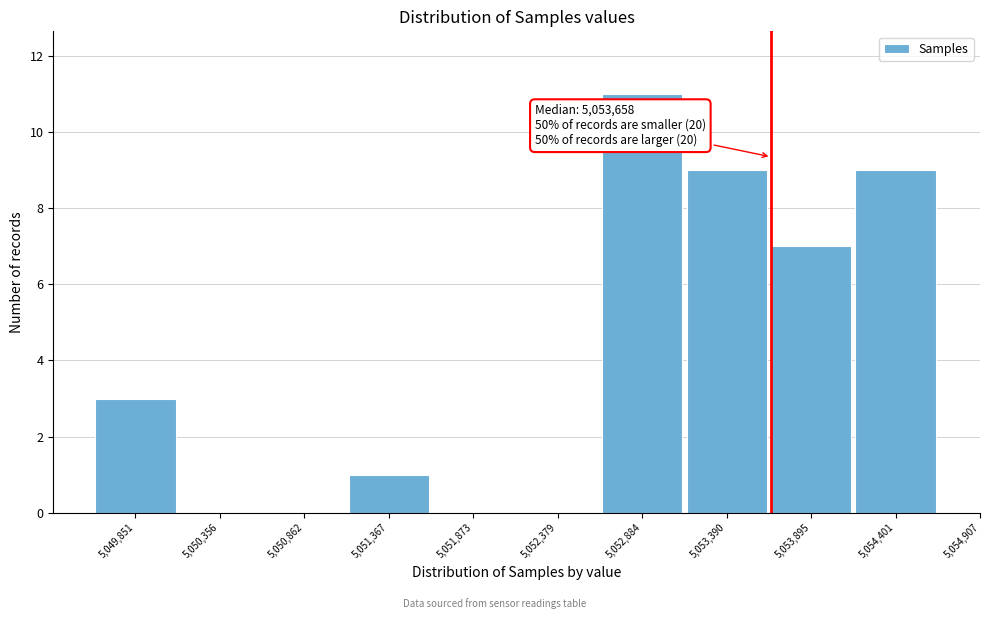

Reading left to right, transcribe all the data shown in this chart.

5,049,851=3	5,050,356=0	5,050,862=0	5,051,367=1	5,051,873=0	5,052,379=0	5,052,884=11	5,053,390=9	5,053,895=7	5,054,401=9